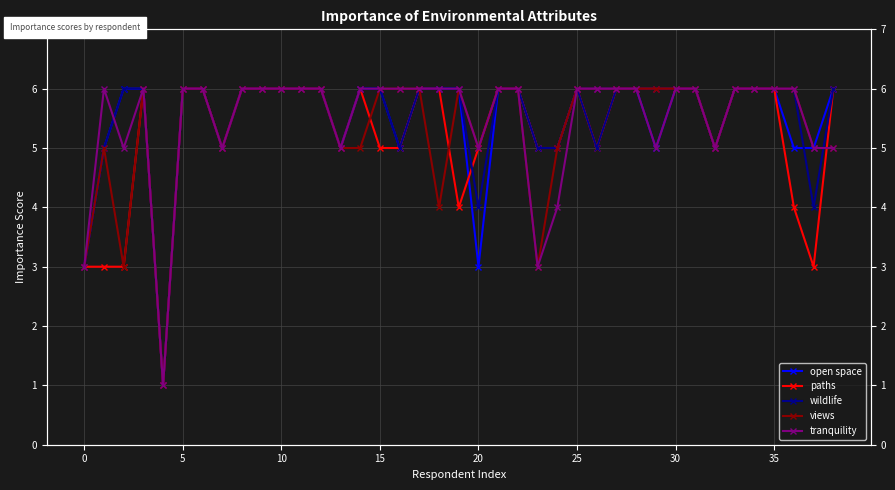

Does the chart have visible grid lines?

Yes